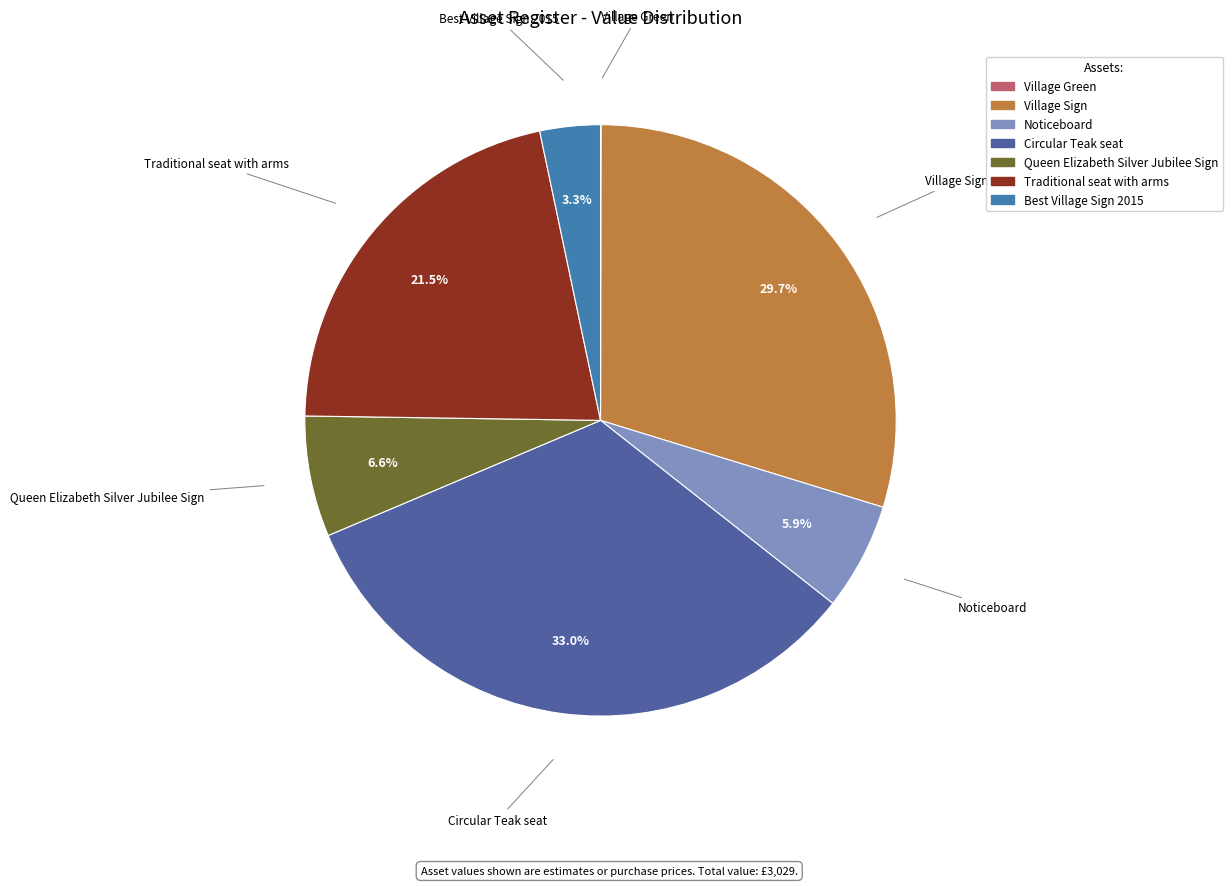

What is the largest slice in the pie chart?

Circular Teak seat